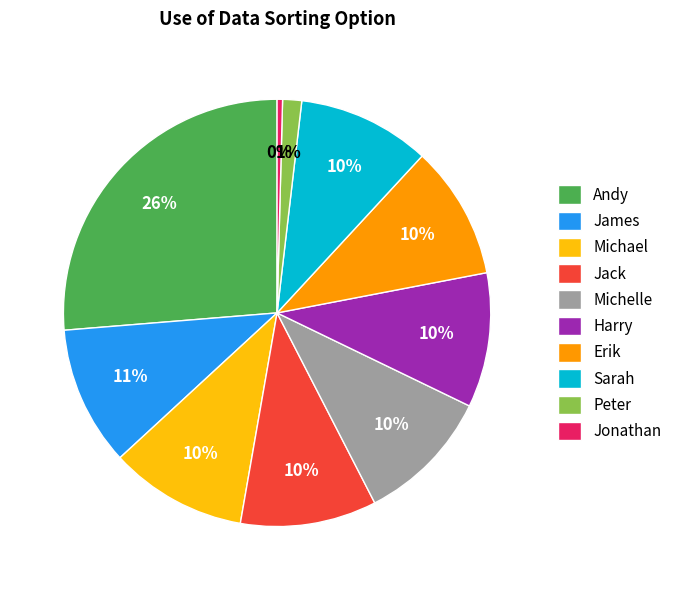

Approximately how many times larger is the value at Michael compared to Andy?

0.4